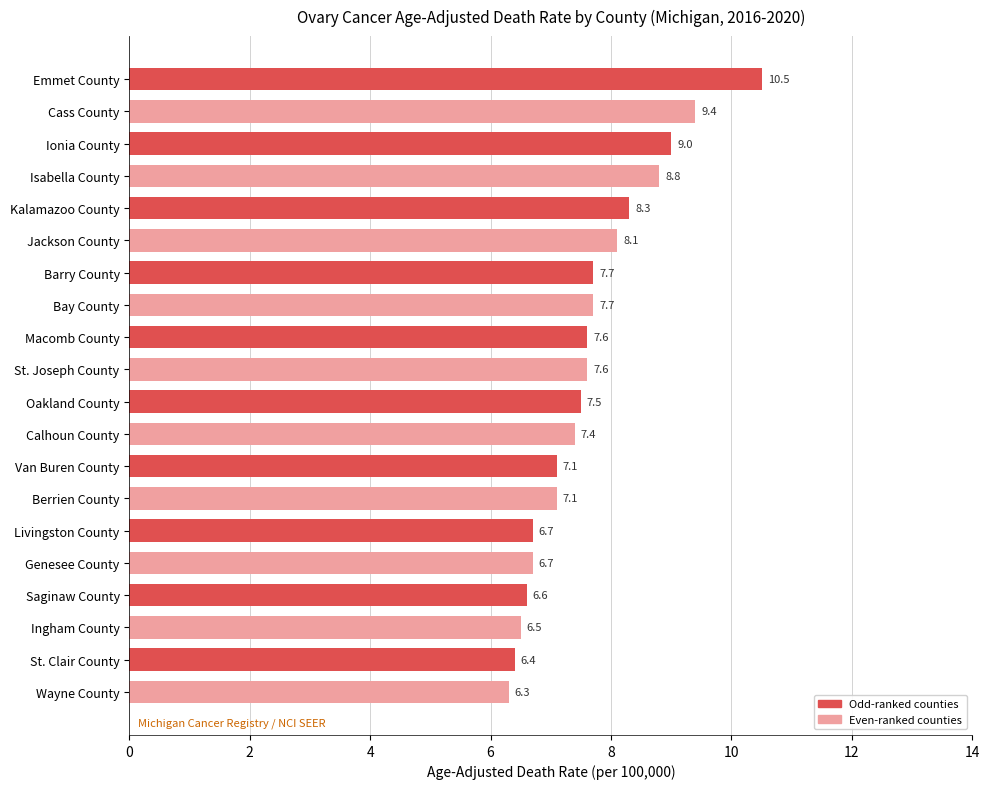

What is the label of the 5th bar from the top?

Kalamazoo County